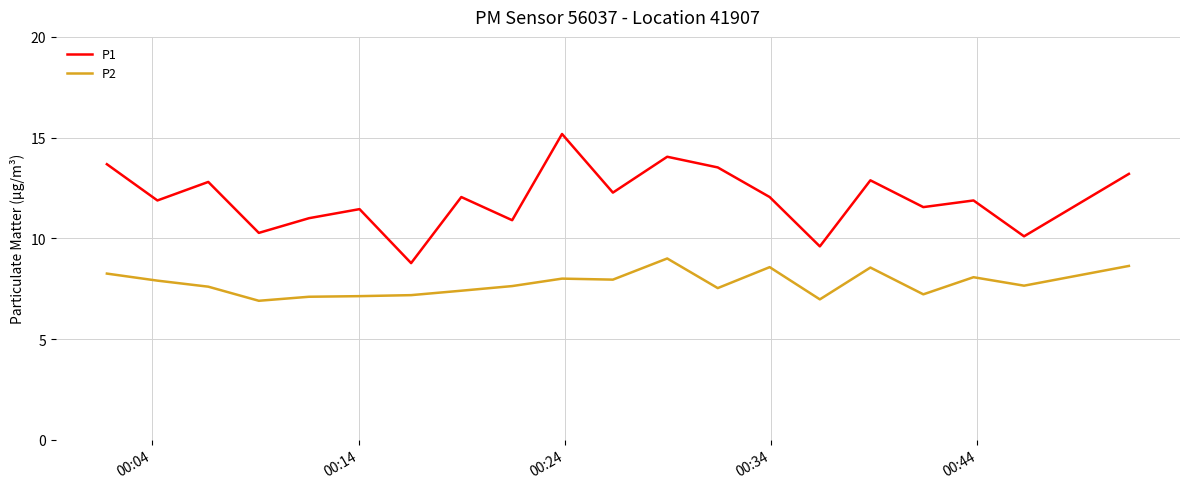

What is the difference between the maximum and minimum values in the P1 series?

6.4